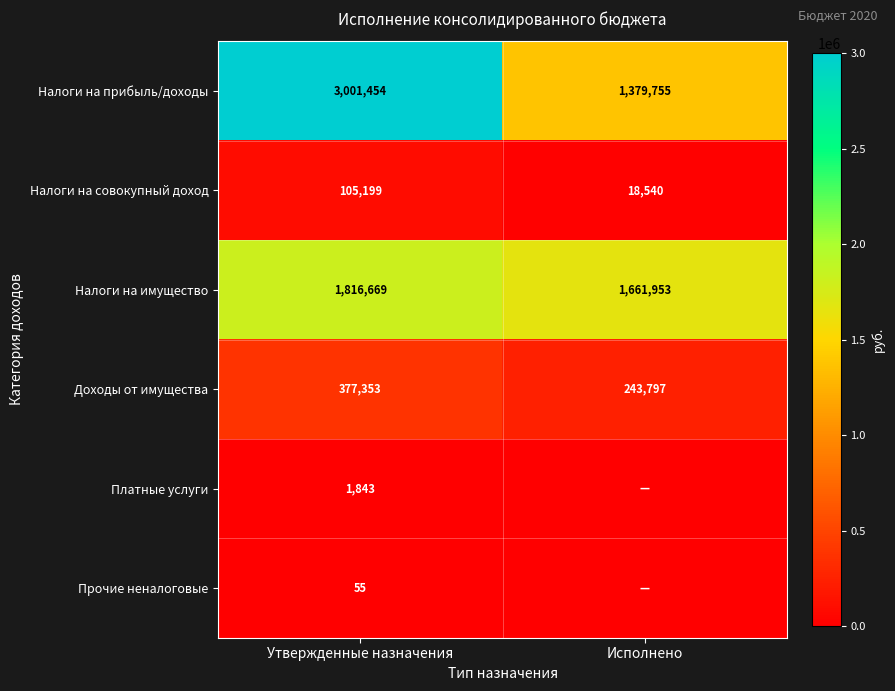

List the labels in order of Налоги на совокупный доход value, largest first.

Утвержденные назначения, Исполнено